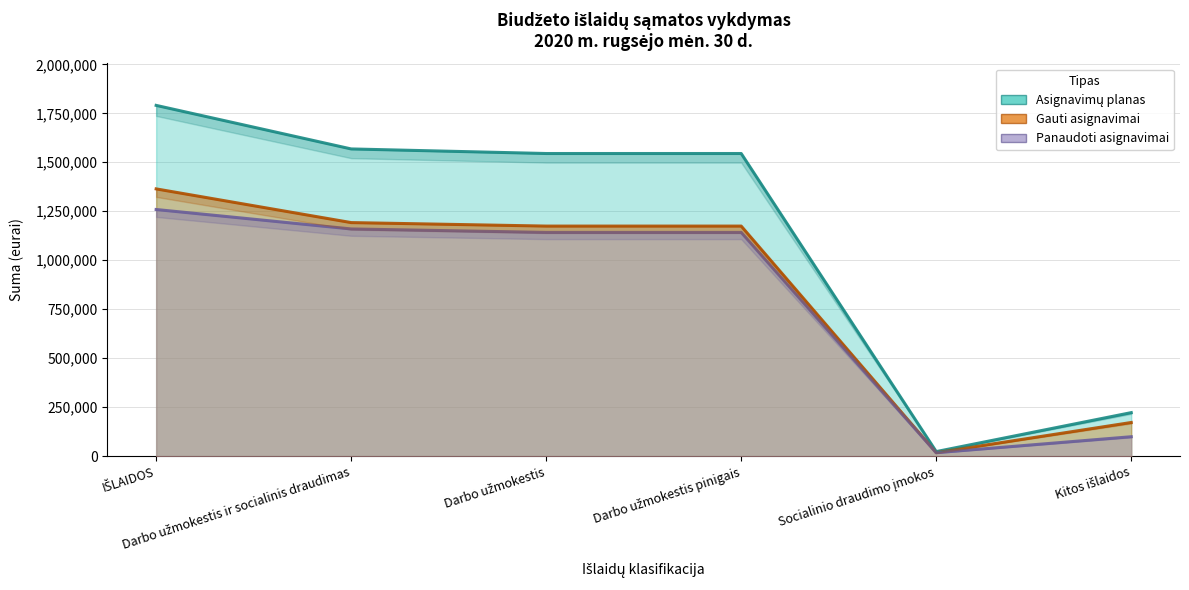

Reading left to right, transcribe all the data shown in this chart.

Asignavimų planas: IŠLAIDOS=1790398.0	Darbo užmokestis ir socialinis draudimas=1568098.0	Darbo užmokestis=1544742.0	Darbo užmokestis pinigais=1544742.0	Socialinio draudimo įmokos=23356.0	Kitos išlaidos=222300.0
Gauti asignavimai: IŠLAIDOS=1364198.0	Darbo užmokestis ir socialinis draudimas=1192198.0	Darbo užmokestis=1174342.0	Darbo užmokestis pinigais=1174342.0	Socialinio draudimo įmokos=17856.0	Kitos išlaidos=171956.0
Panaudoti asignavimai: IŠLAIDOS=1258927.0	Darbo užmokestis ir socialinis draudimas=1159727.8	Darbo užmokestis=1142065.4	Darbo užmokestis pinigais=1142065.4	Socialinio draudimo įmokos=17662.3	Kitos išlaidos=99199.2